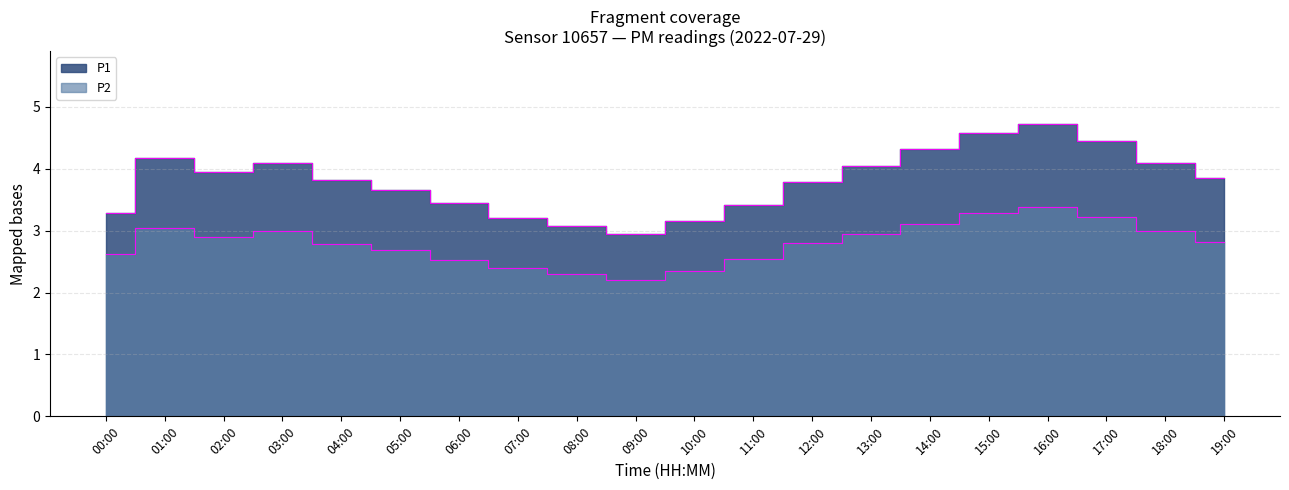

Which series has the largest range (max minus min)?

P1